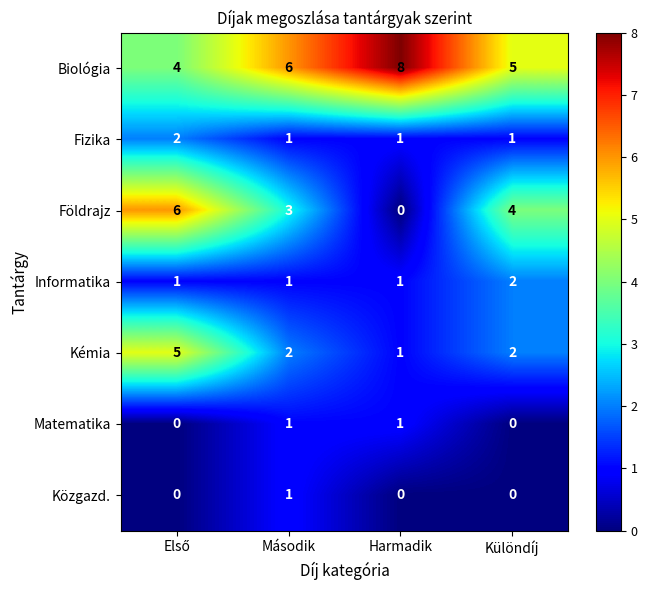

Reading right to left, transcribe all the data shown in this chart.

Biológia: 5	8	6	4
Fizika: 1	1	1	2
Földrajz: 4	0	3	6
Informatika: 2	1	1	1
Kémia: 2	1	2	5
Matematika: 0	1	1	0
Közgazd.: 0	0	1	0